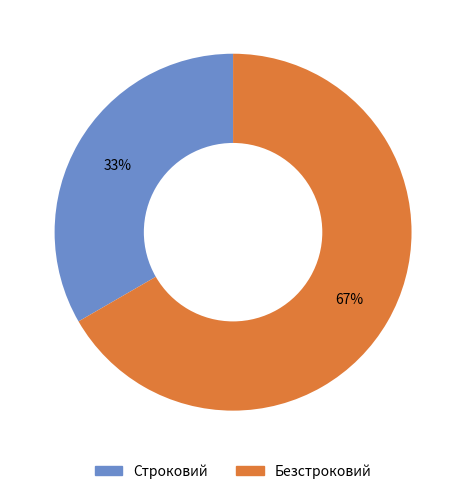

Combined, do Строковий and Безстроковий account for over 50%?

Yes